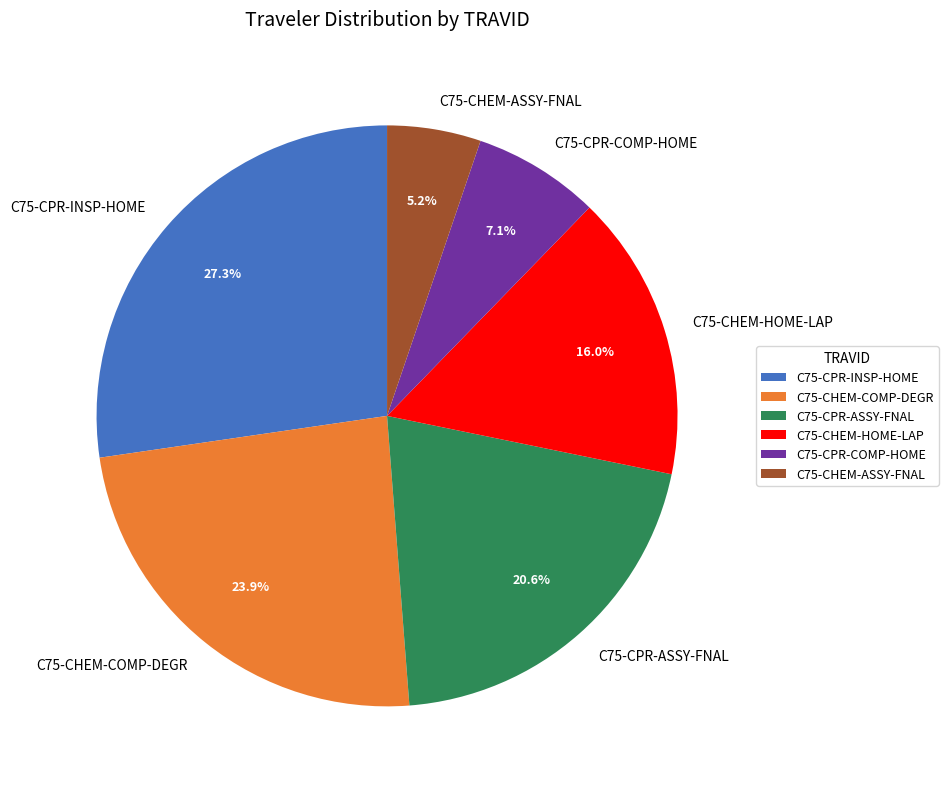

Is C75-CPR-COMP-HOME the majority of the pie?

No